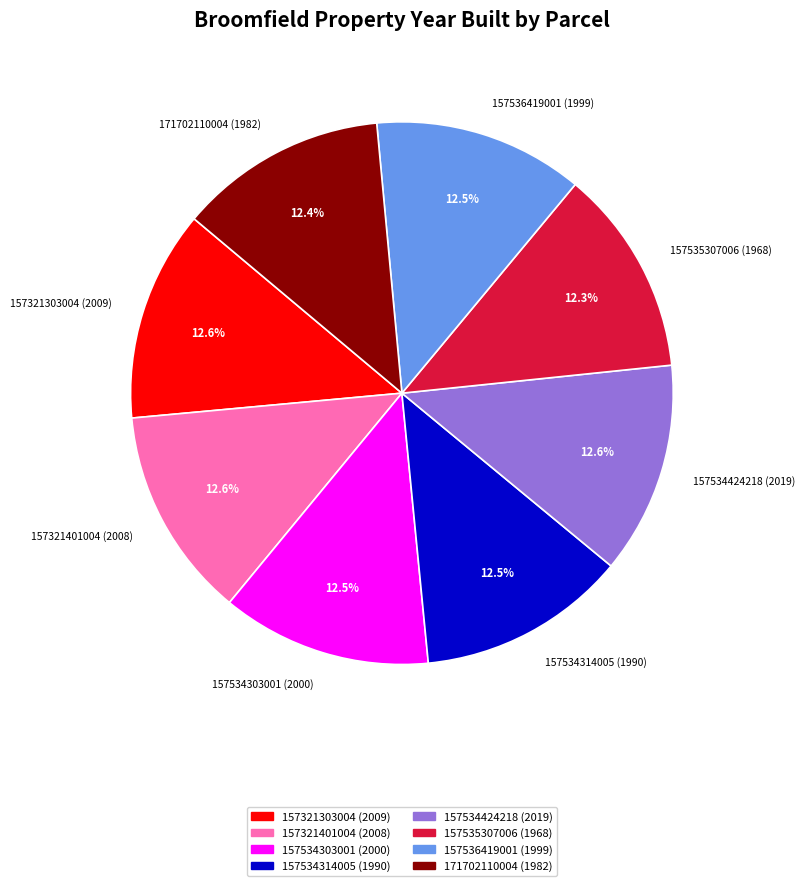

Does any single category account for the majority?

No